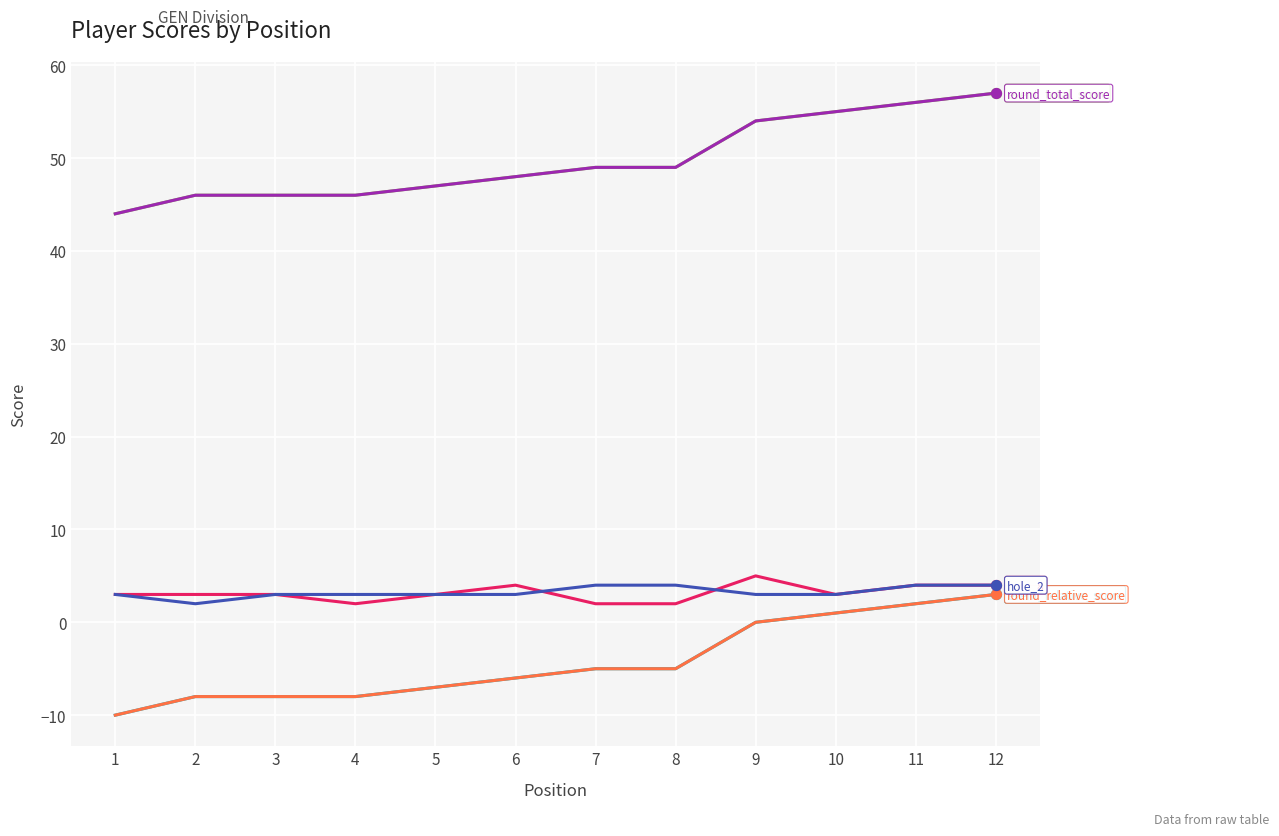

At which category is the sum across all series the highest?

12